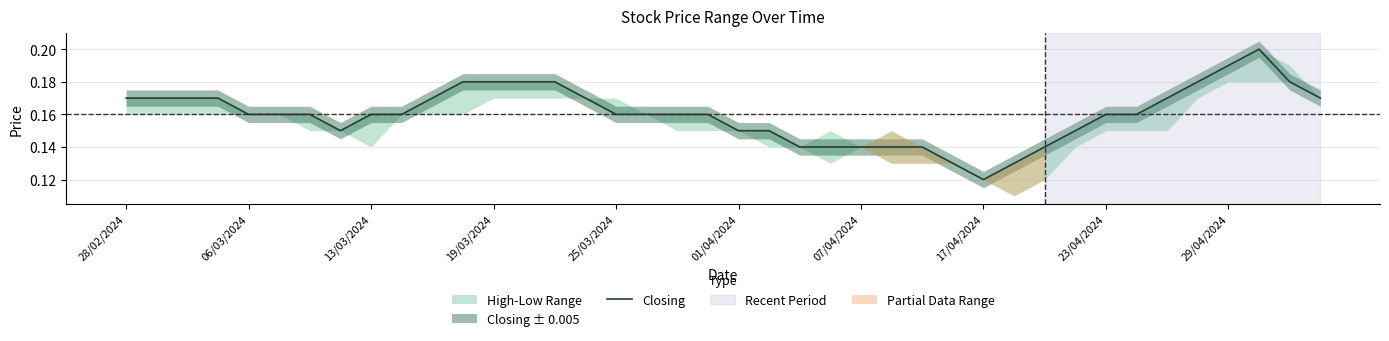

Count the values in the range 0 to 1.

40